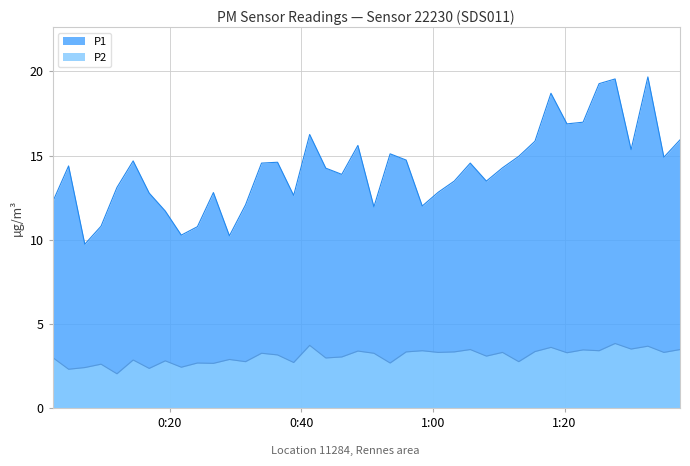

Rank the series by their maximum value, from highest to lowest.

P1, P2